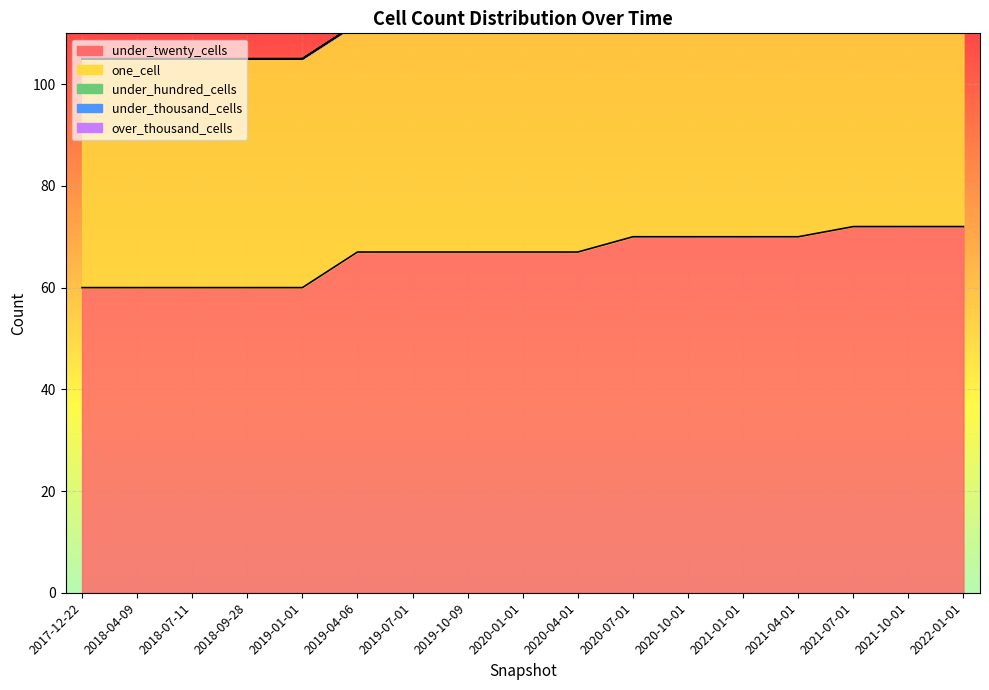

At how many categories does at least one series exceed 48?

17